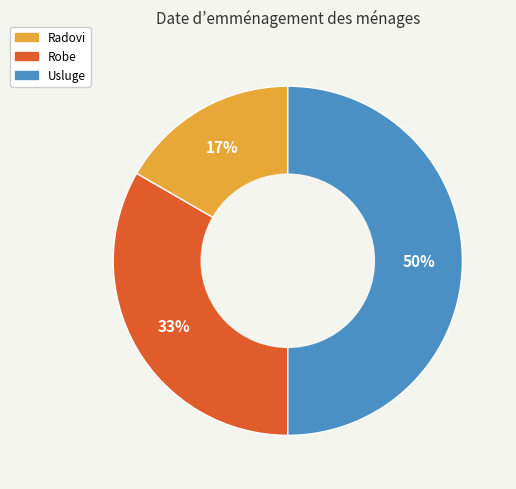

Rank the categories by value from lowest to highest.

Radovi, Robe, Usluge